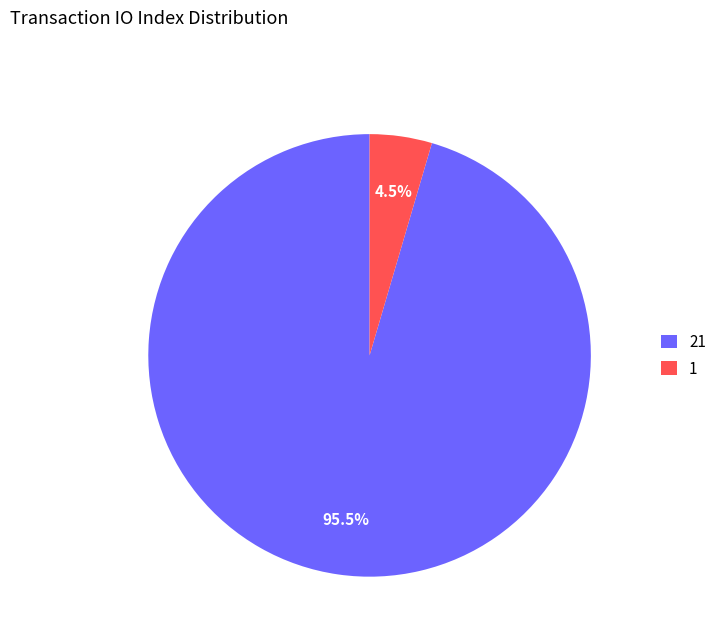

How much of the chart is everything except 1?

95.5%